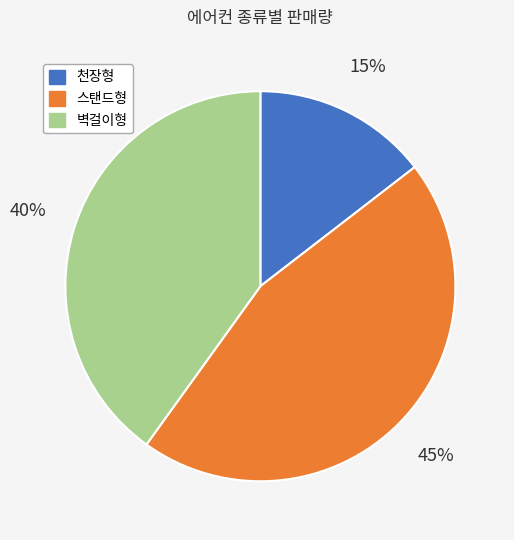

Is there a majority slice in this chart?

No